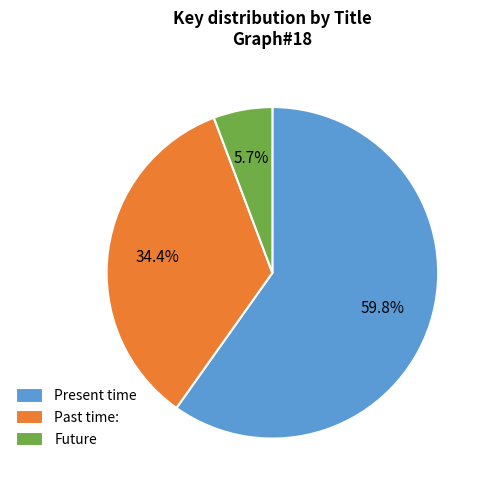

Which category has the biggest portion of the pie?

Present time